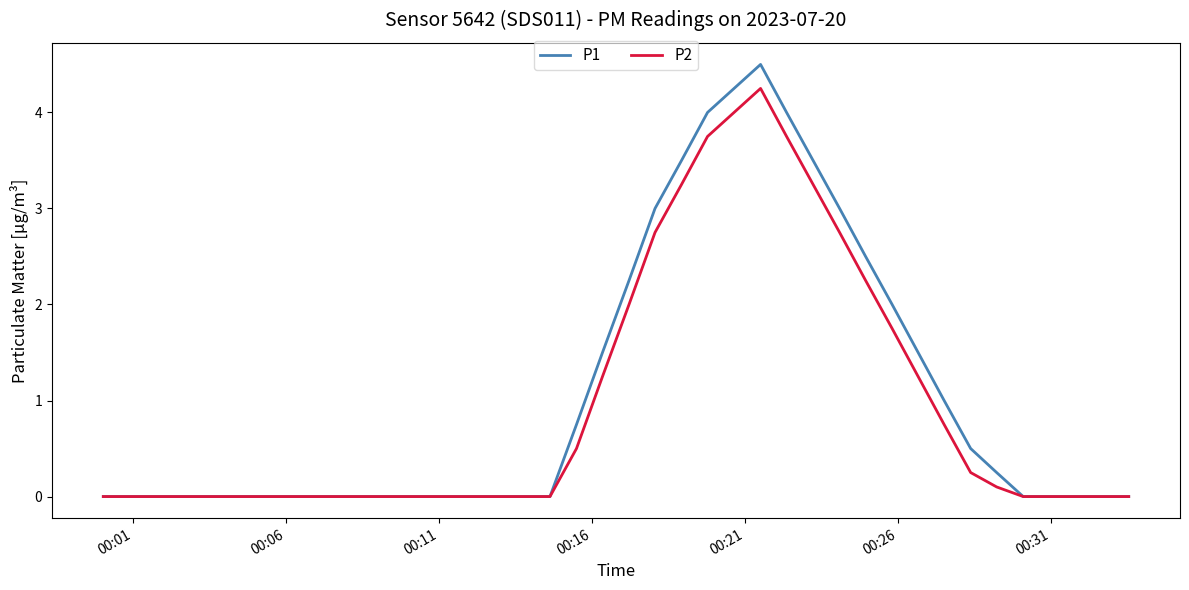

Which series has the largest range (max minus min)?

P1